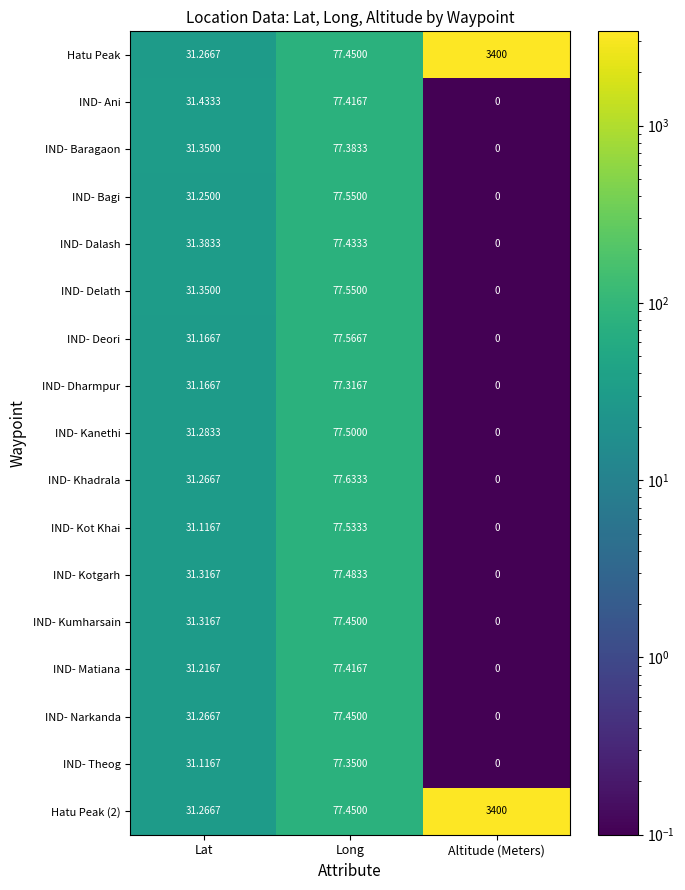

What is the difference between the highest and lowest values at Altitude (Meters)?

3400.0